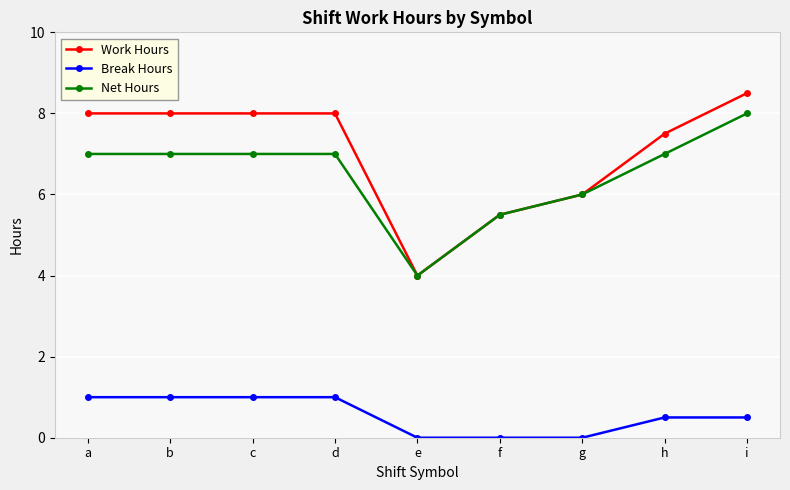

Is it true that Work Hours equals 7.5 at h?

True